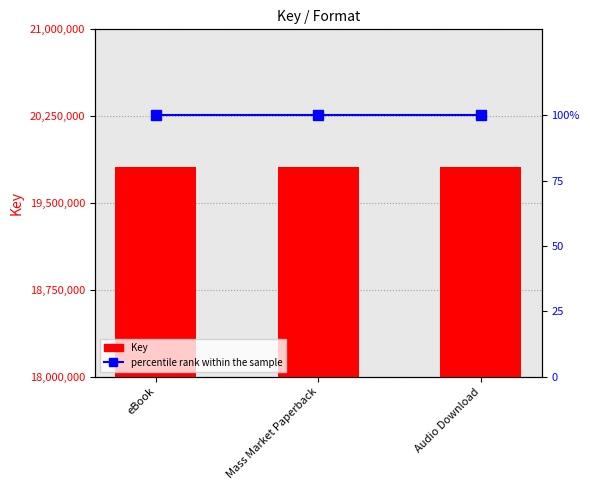

Is the value of Key at Audio Download greater than the value of percentile rank within the sample at Mass Market Paperback?

Yes